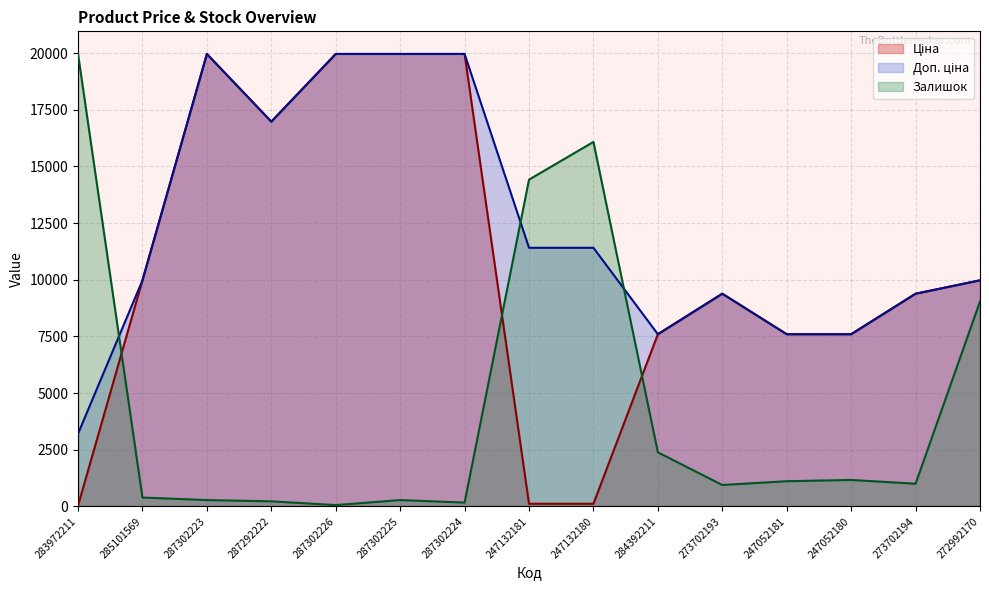

At which label is Доп. ціна closest to 11584?

247132181